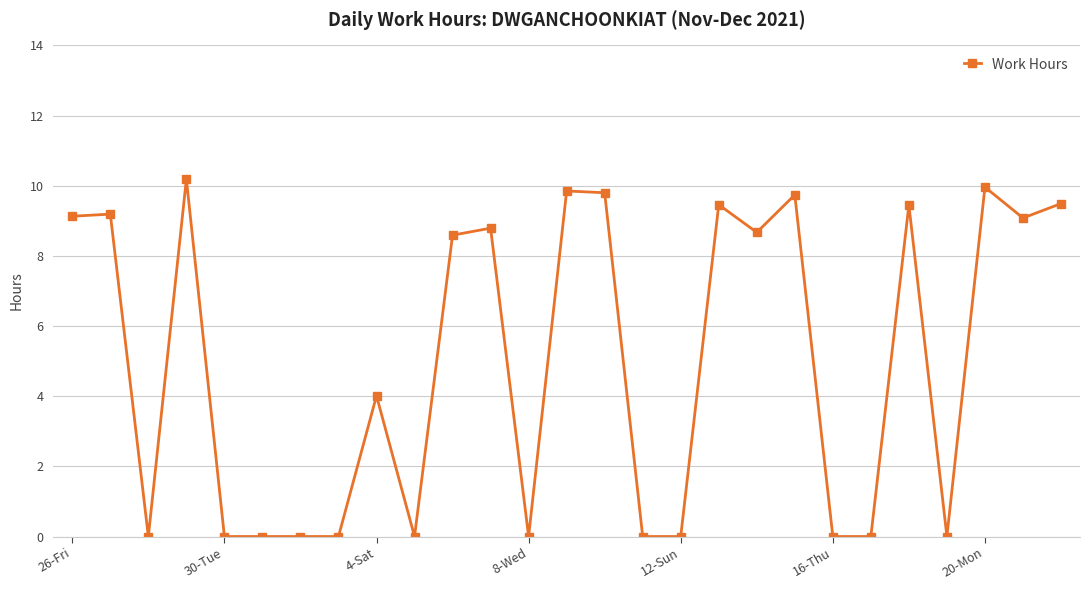

True or false: there are more than 2 points higher than both neighbors.

True